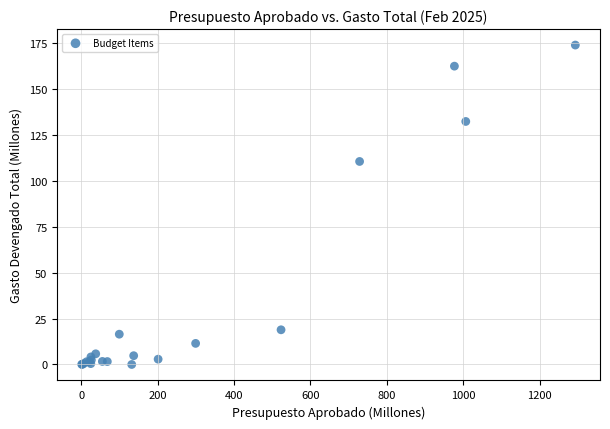

What Y value in the scatter plot is closest to 86?

110.4